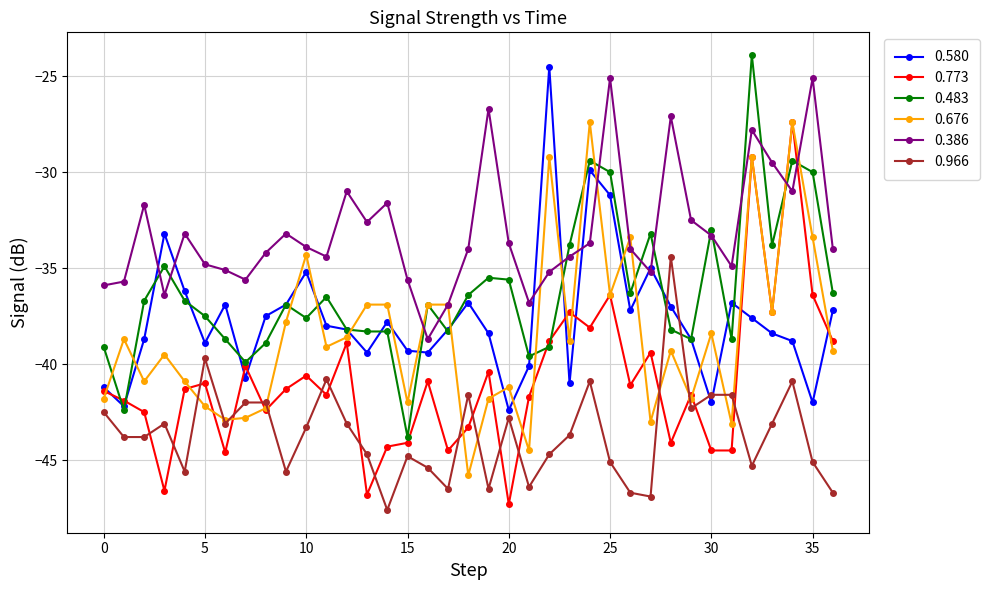

What is the highest value of the 0.773 series?

-27.4